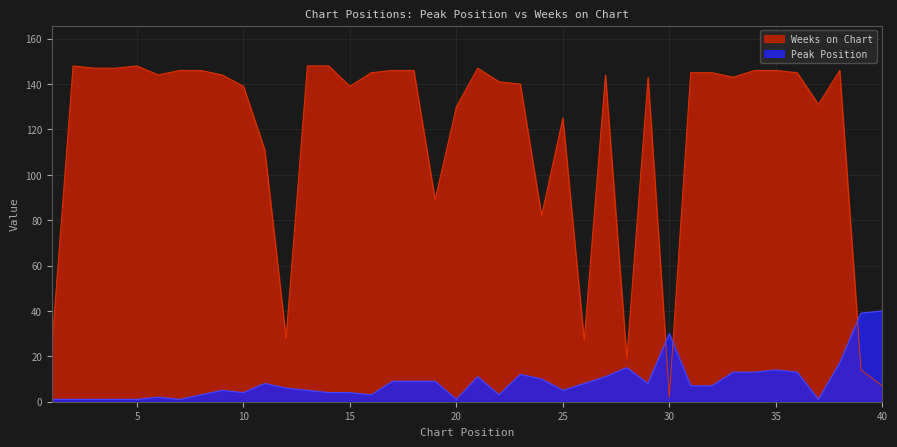

At which category does Weeks on Chart reach its first local valley?

6